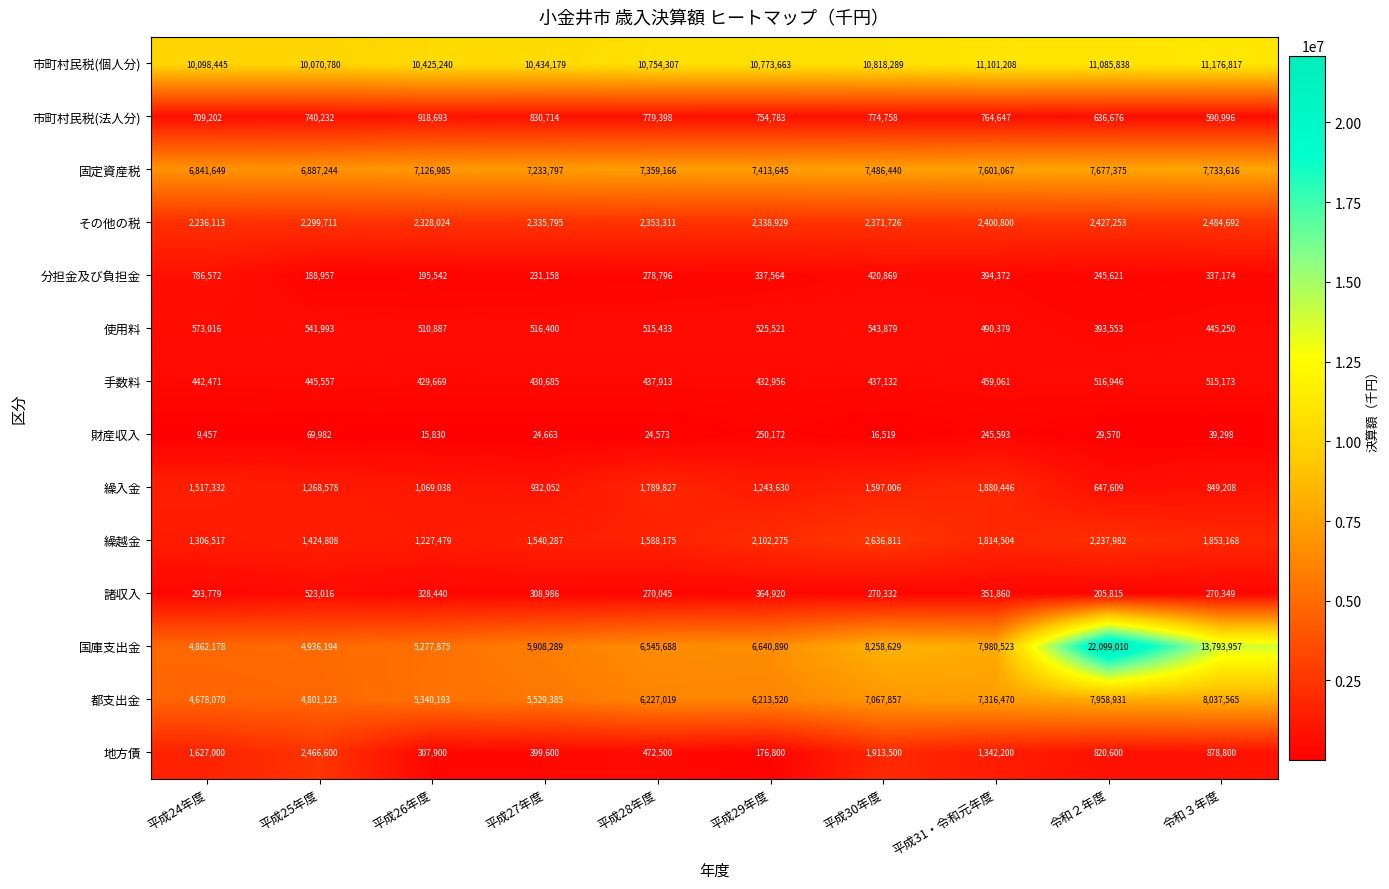

At which category is the sum across all series the highest?

令和２年度